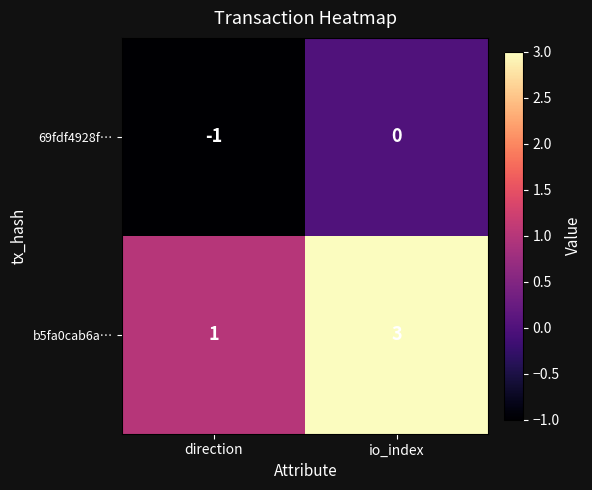

What is the sum of the b5fa0cab6a… values at direction and io_index?

4